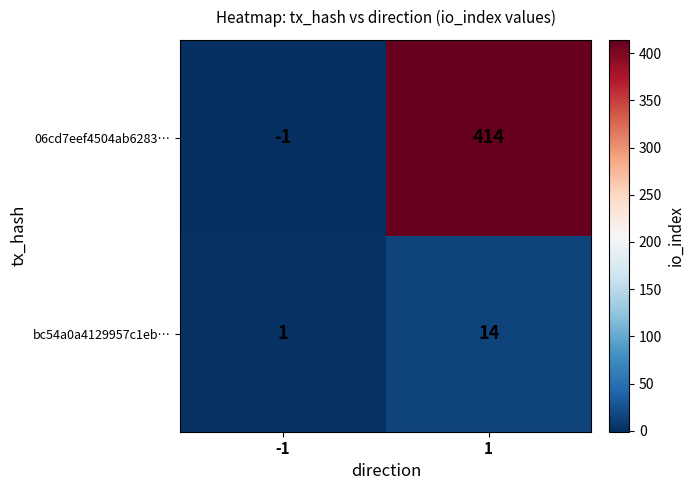

At which category does the chart reach its minimum across all series?

-1